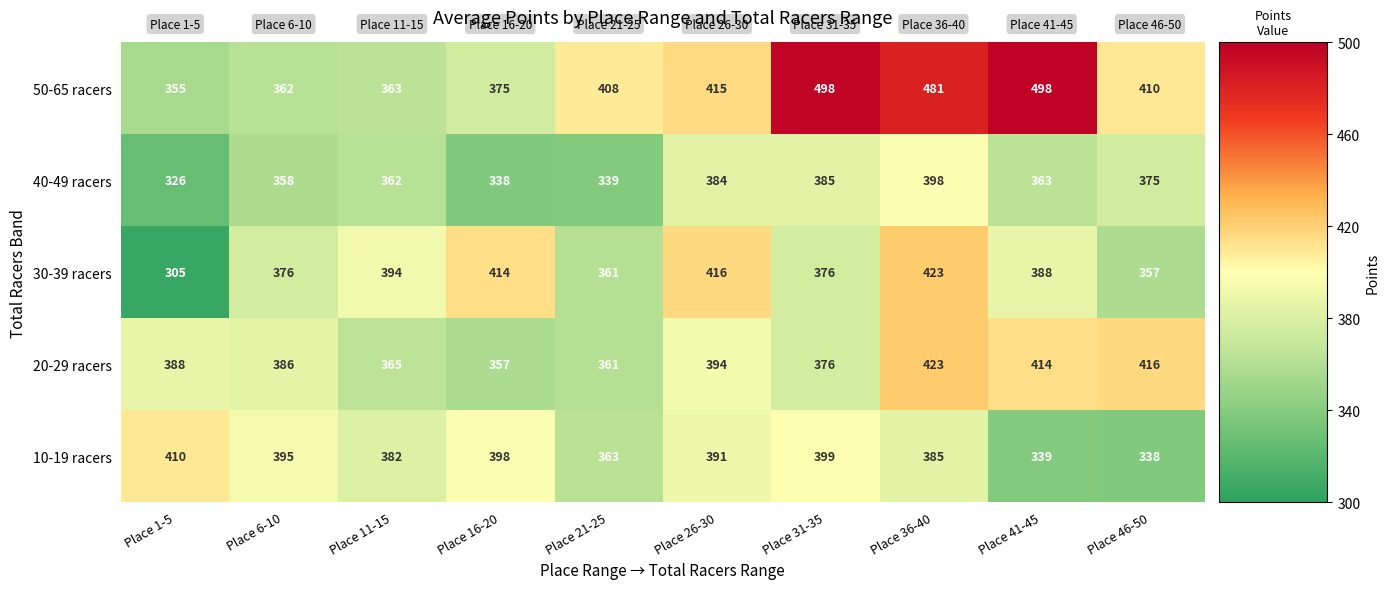

What is the difference between the second highest and second lowest values in the 40-49 racers series?

47